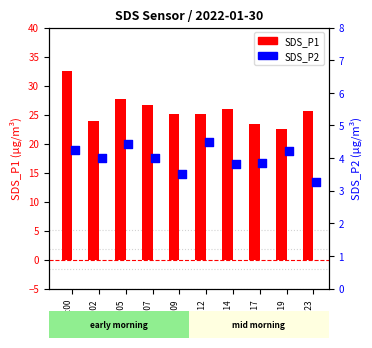

Which series has the widest spread of Y values?

SDS_P1